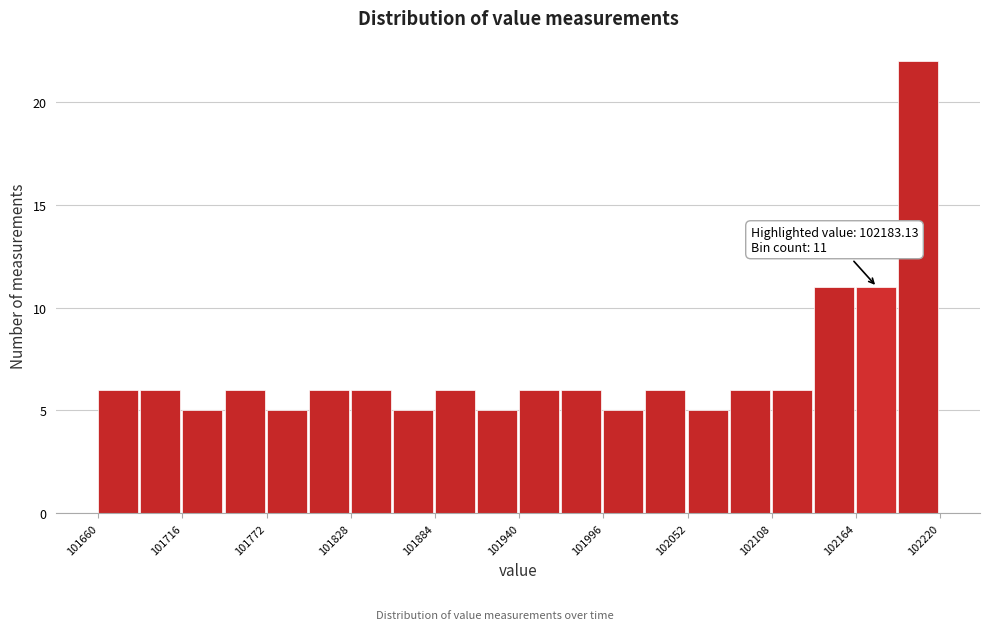

Read against the x-axis, roughly where is the centre of the tallest bar?

102200